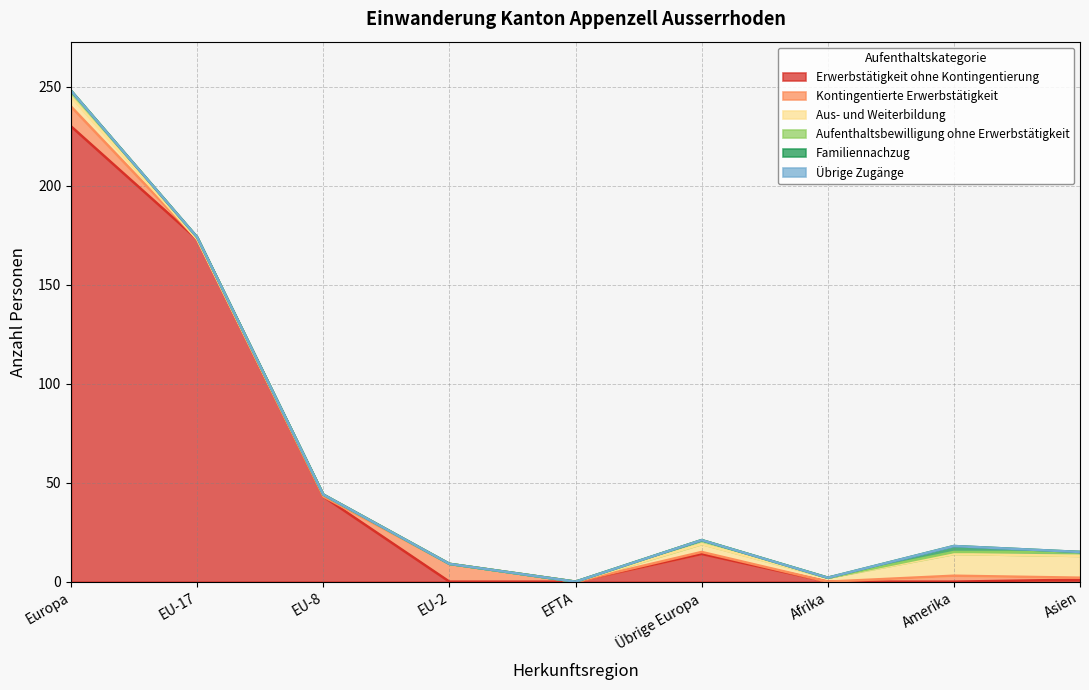

True or false: Kontingentierte Erwerbstätigkeit has a value of 0 at Übrige Europa.

False